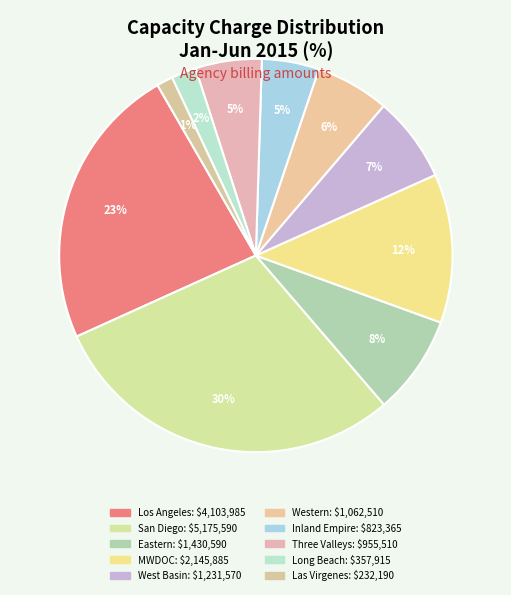

How many segments does this pie chart have?

10